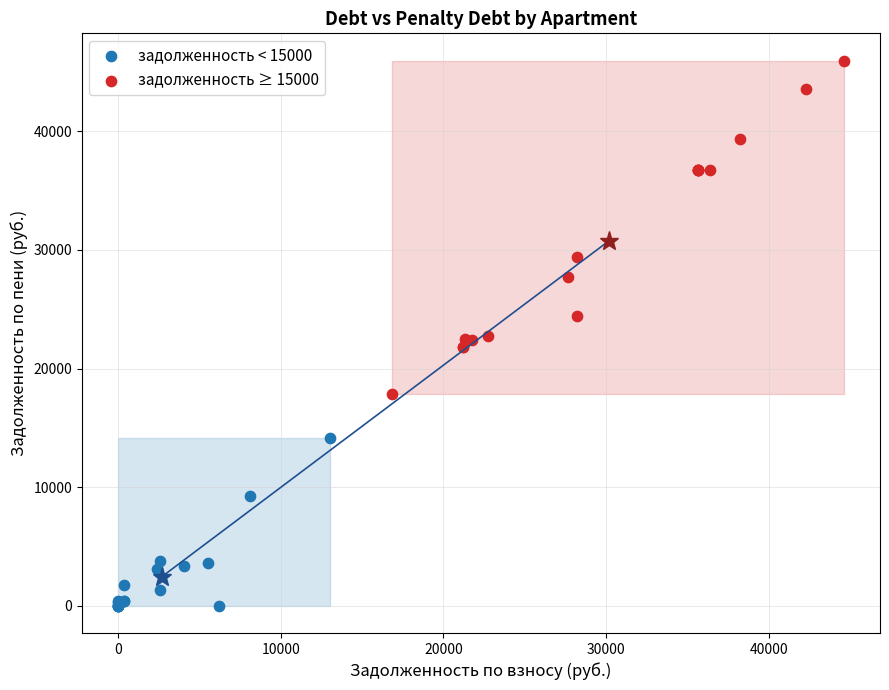

Which series has the largest Y range (max minus min)?

задолженность ≥ 15000